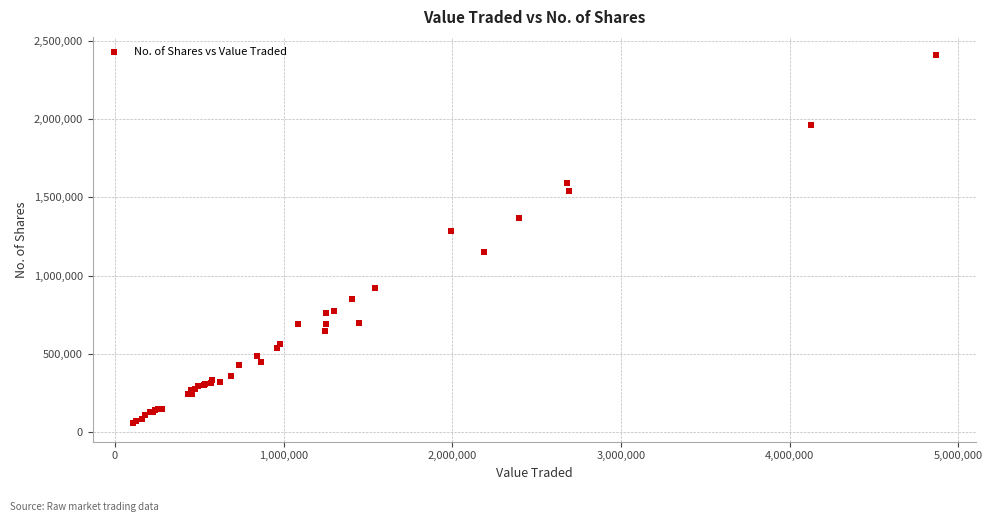

What Y value in the scatter plot is closest to 1231811?

1284488